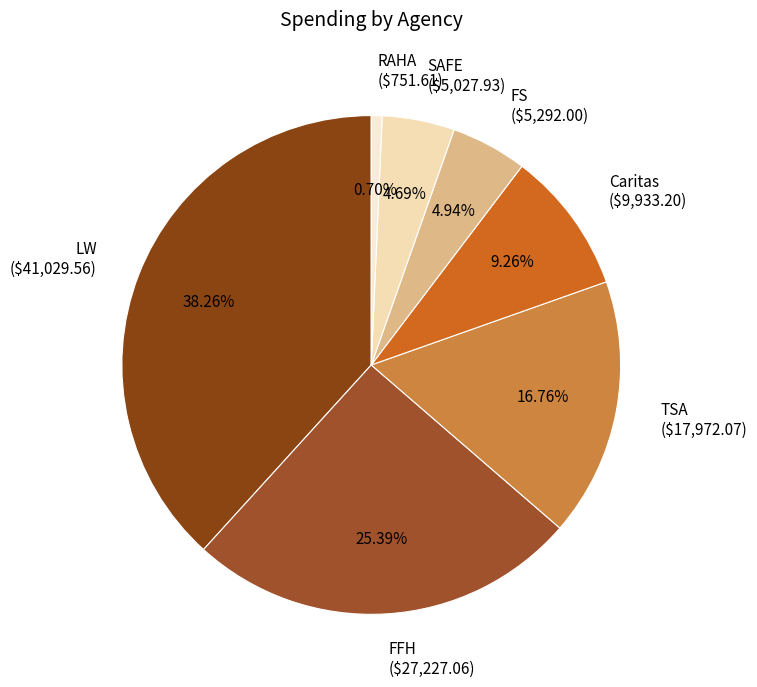

How much of the chart is everything except TSA?

83.2%